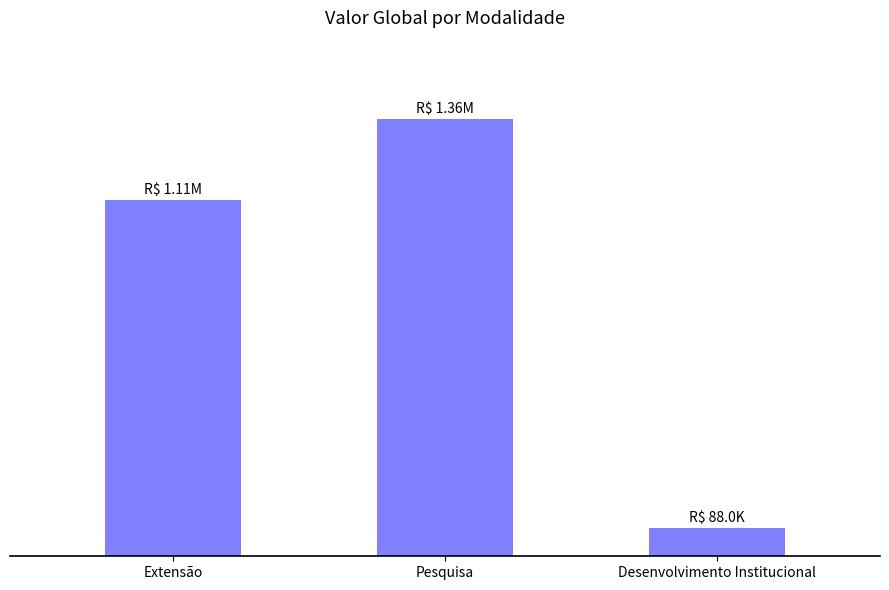

True or false: the data shows 132259.9 at Desenvolvimento Institucional.

False